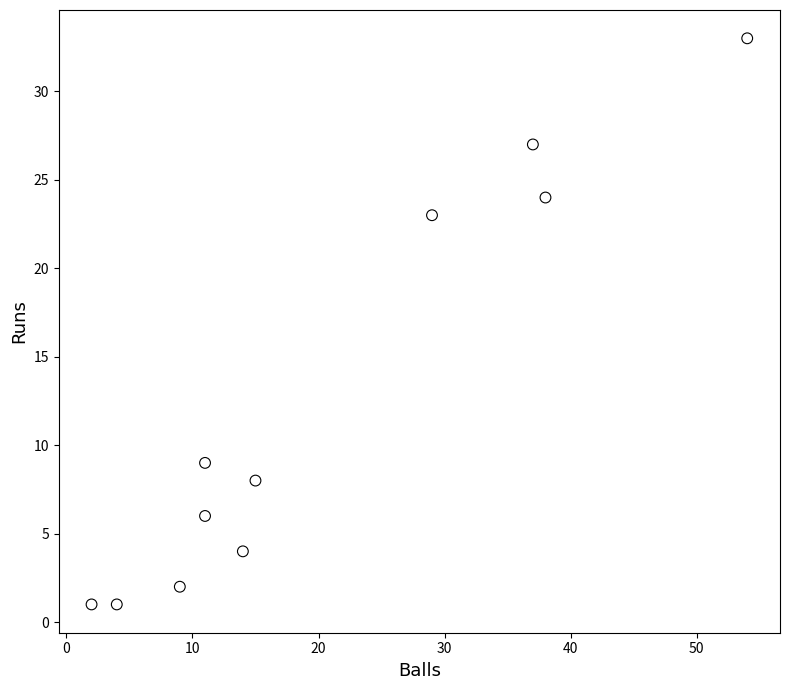

What is the range of X values (max minus min)?

52